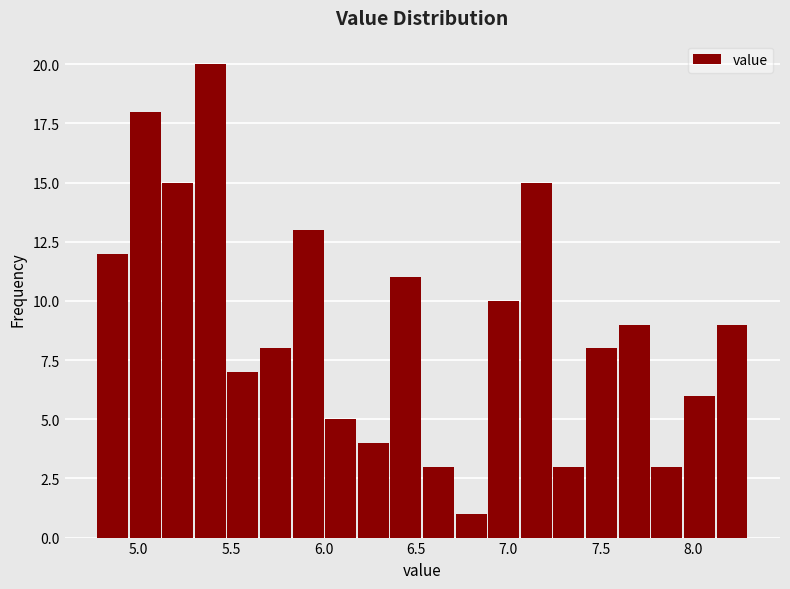

Read against the x-axis, roughly where is the centre of the tallest bar?

5.40